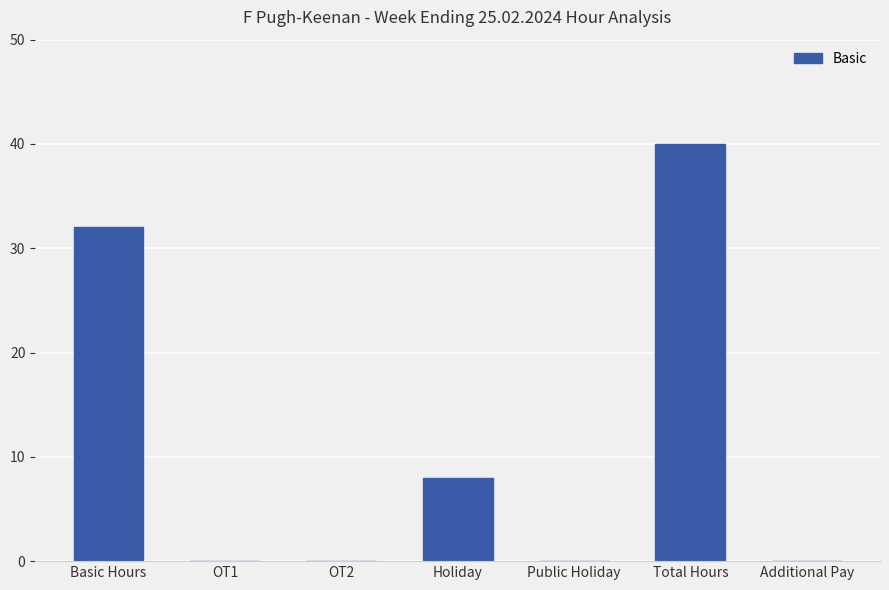

How many categories are shown in the chart?

7